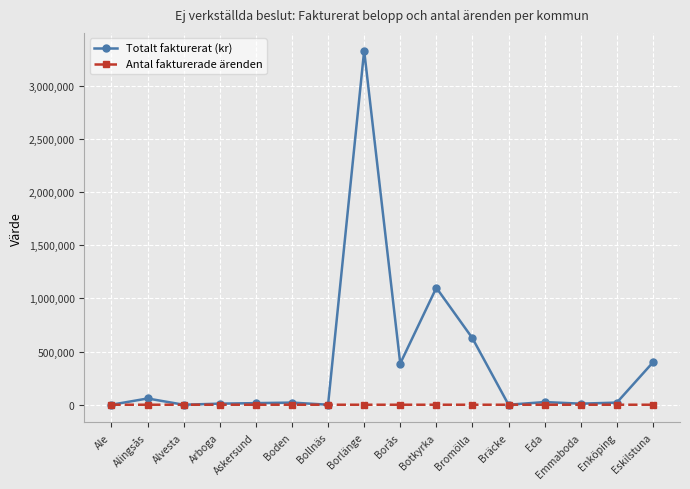

Which series has the widest spread of values?

Totalt fakturerat (kr)